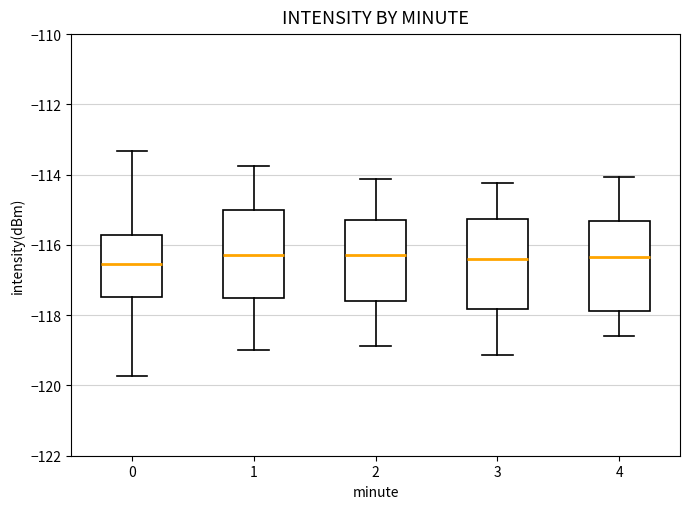

Reading left to right, read every box against the y-axis: the position of its median line, the range the box covers, and the ends of its whiskers. The values are not printed on the chart, so give them approximately, as read against the axis.

0: median -116.6, box -117.4 to -115.8, whiskers -119.8 to -113.4
1: median -116.2, box -117.6 to -115.0, whiskers -119.0 to -113.8
2: median -116.2, box -117.6 to -115.2, whiskers -118.8 to -114.2
3: median -116.4, box -117.8 to -115.2, whiskers -119.2 to -114.2
4: median -116.4, box -117.8 to -115.4, whiskers -118.6 to -114.0